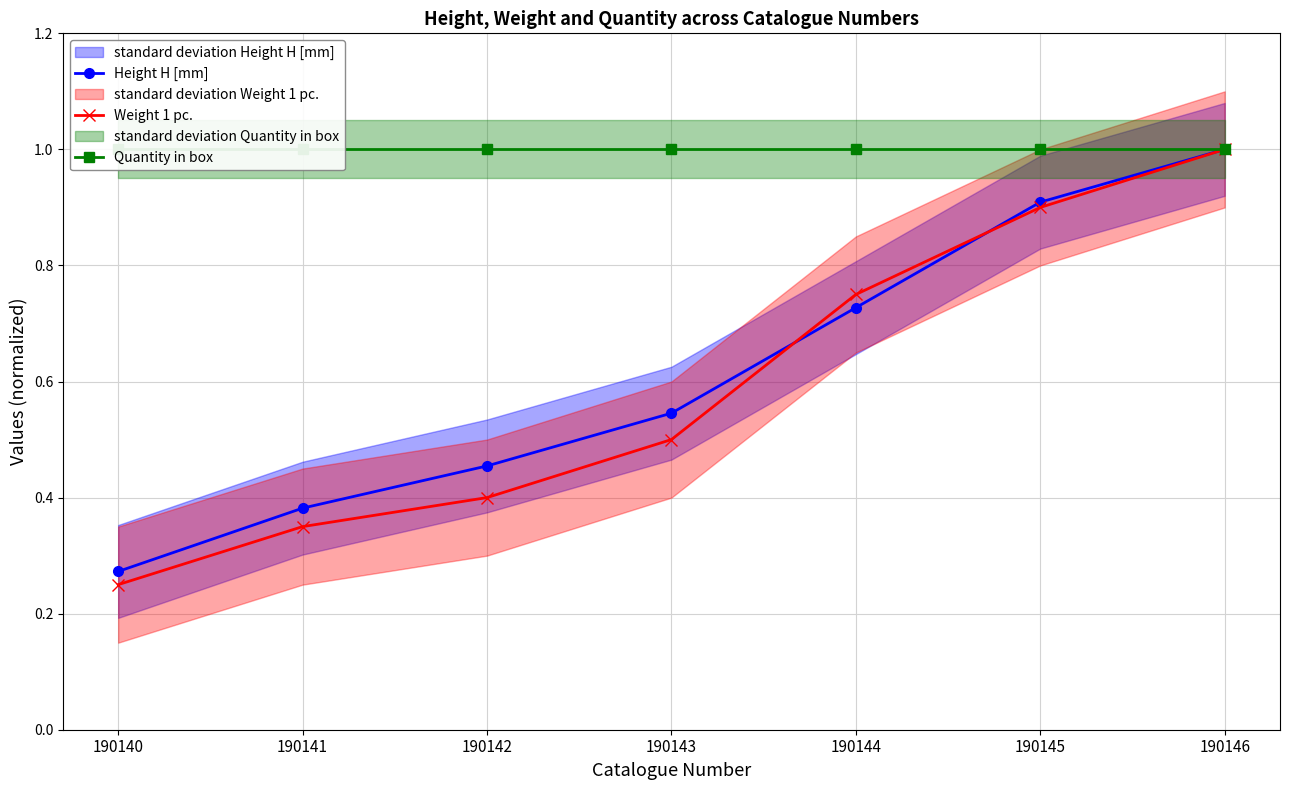

What is the sum of all Quantity in box values?

7.0